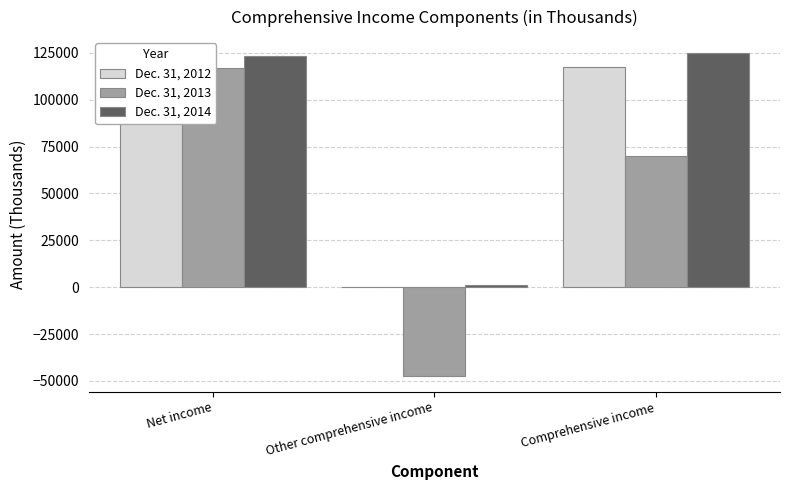

Which label corresponds to the smallest value in the chart?

Other comprehensive income